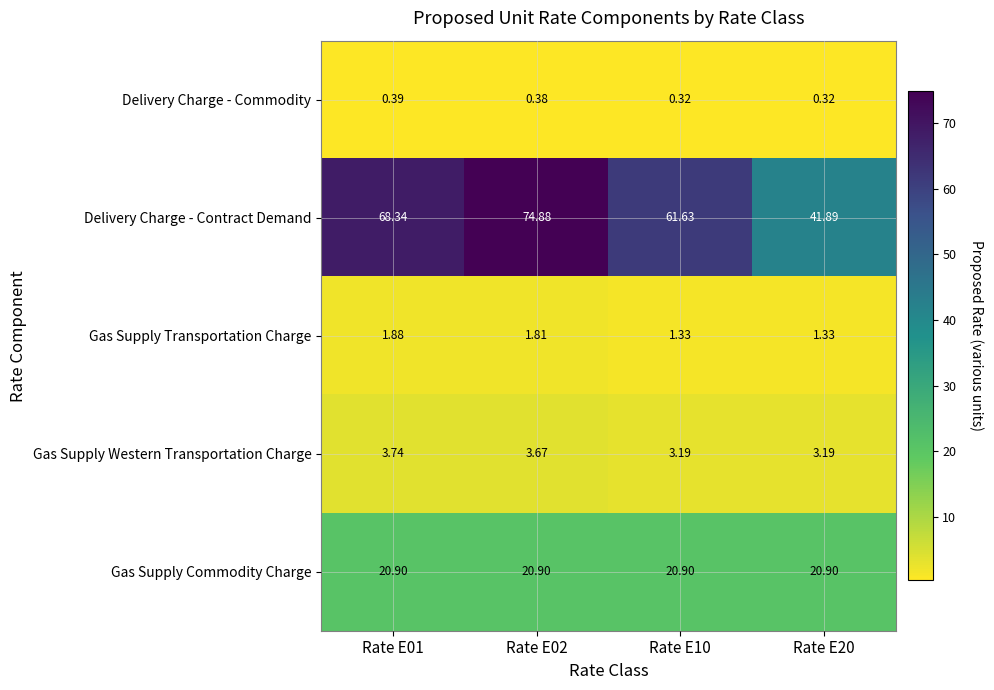

Which series has the largest total across all categories?

Delivery Charge - Contract Demand